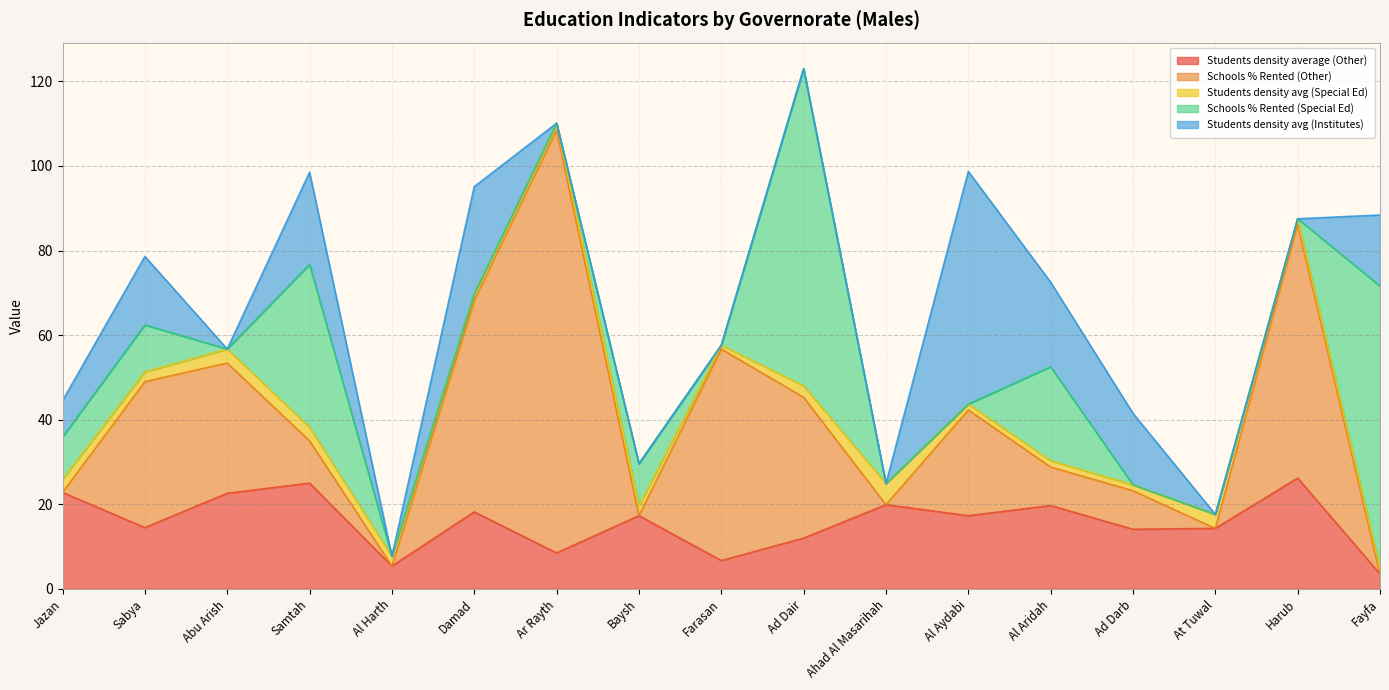

What is the average value of the Students density avg (Special Ed) series?

2.3